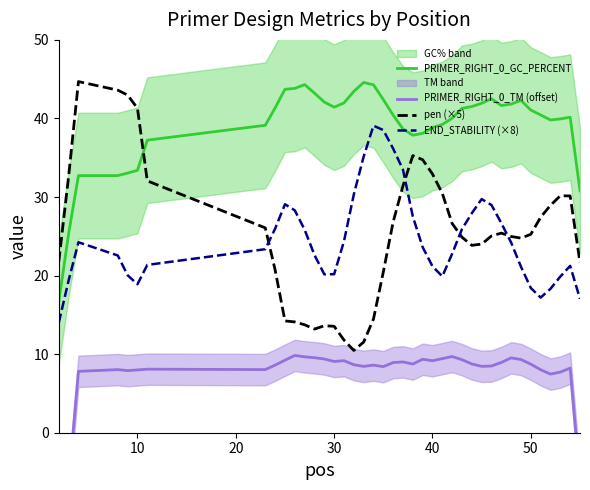

What is the maximum value for pen (×5)?

44.7